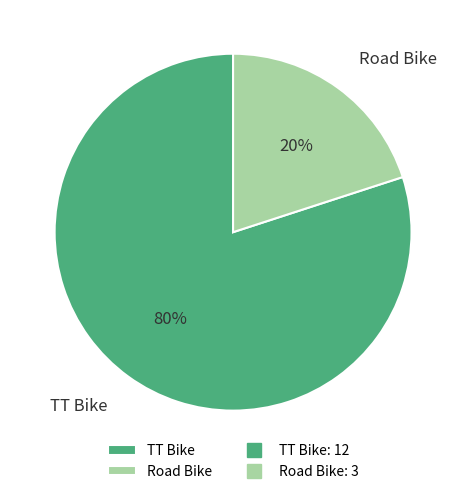

Rank the categories by value from lowest to highest.

Road Bike, TT Bike